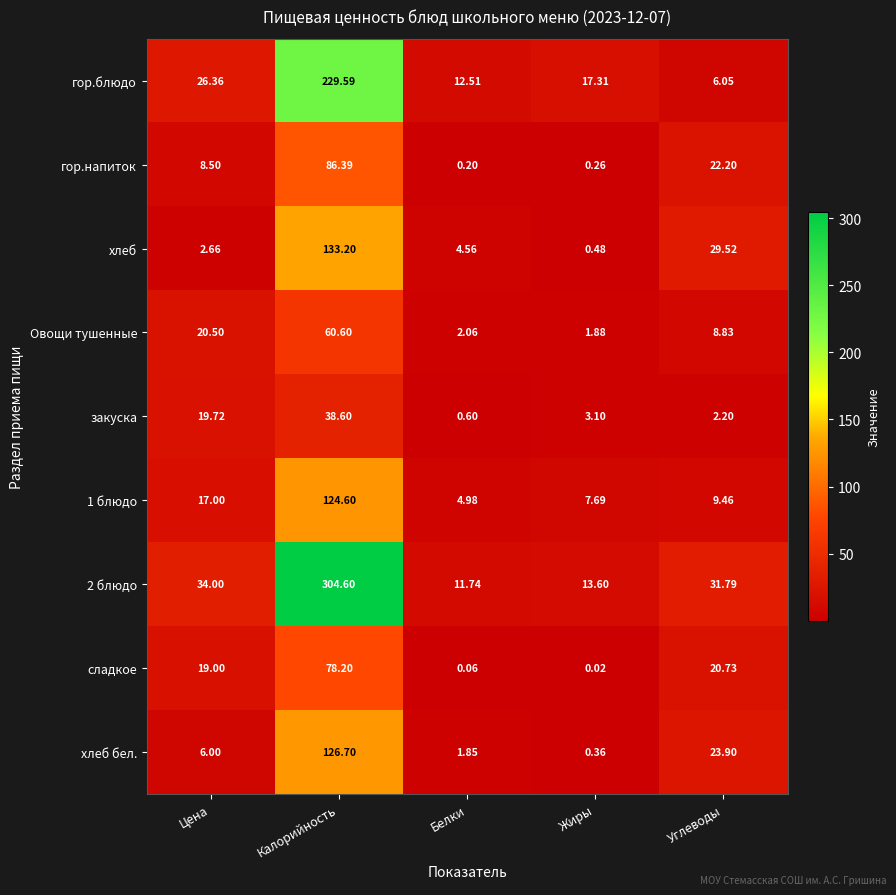

At Цена, list the series in order from smallest to largest.

хлеб, хлеб бел., гор.напиток, 1 блюдо, сладкое, закуска, Овощи тушенные, гор.блюдо, 2 блюдо